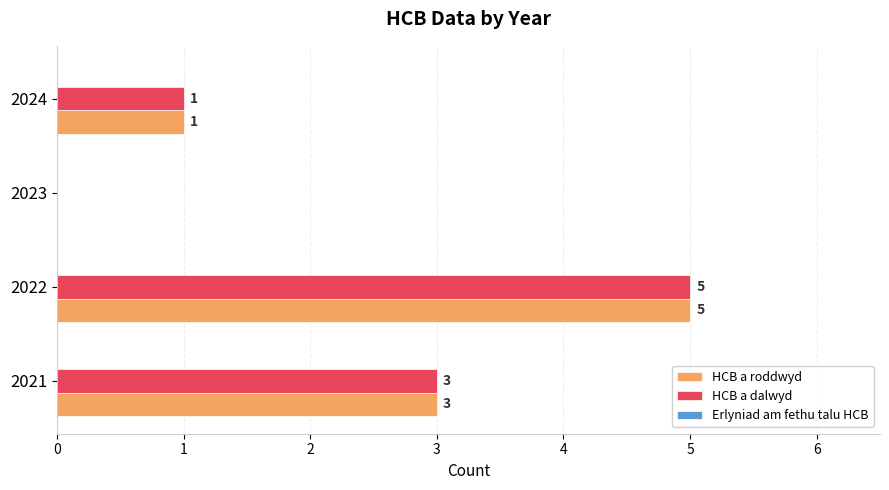

The HCB a dalwyd series shows 8 at 2022. True or false?

False